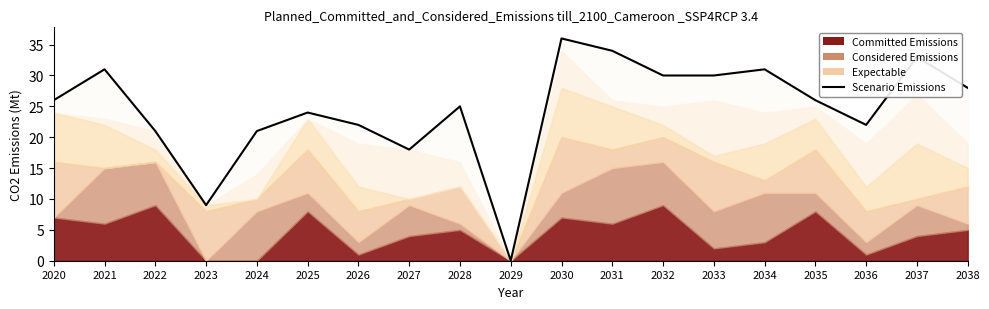

Count the number of values greater than 26.

8